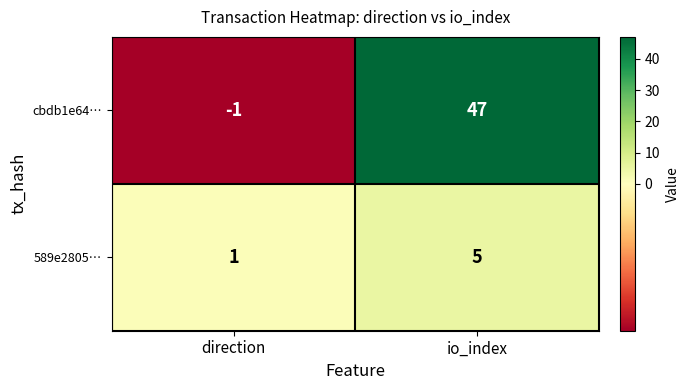

How many data points in 589e2805… are less than 5?

1